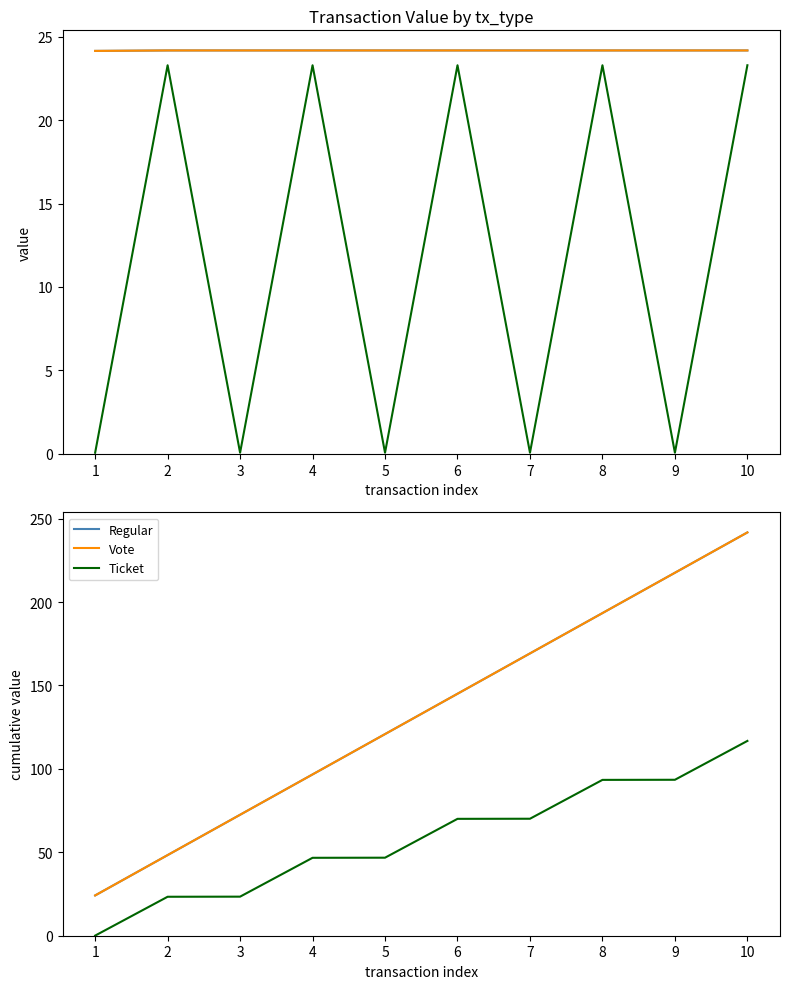

At which category is the sum across all series the highest?

10